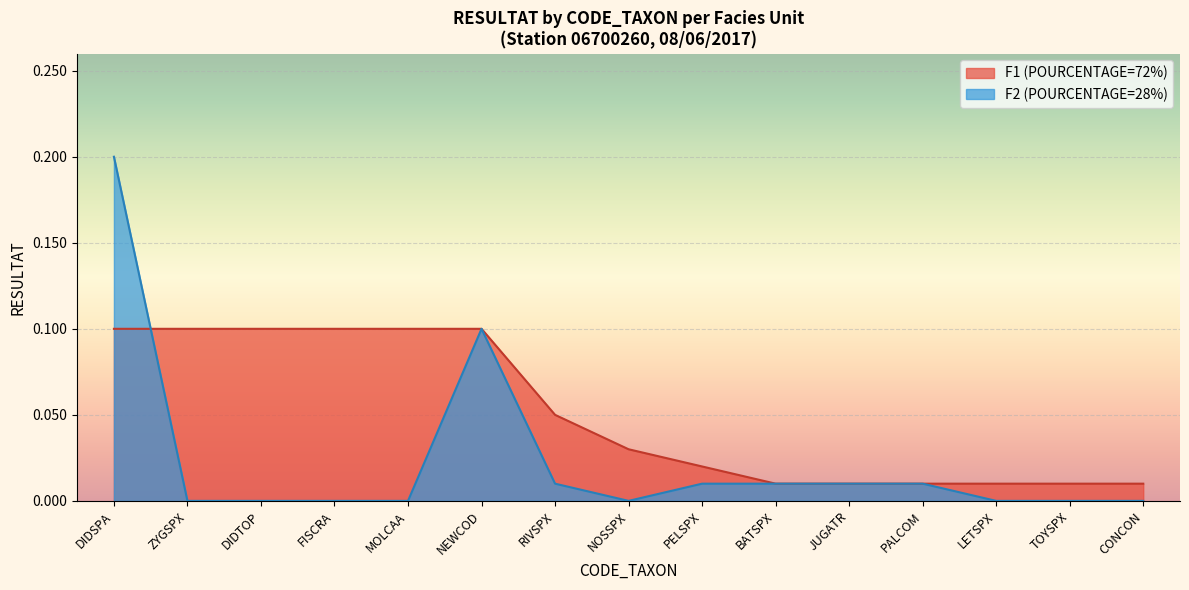

What position from the right is ZYGSPX?

14